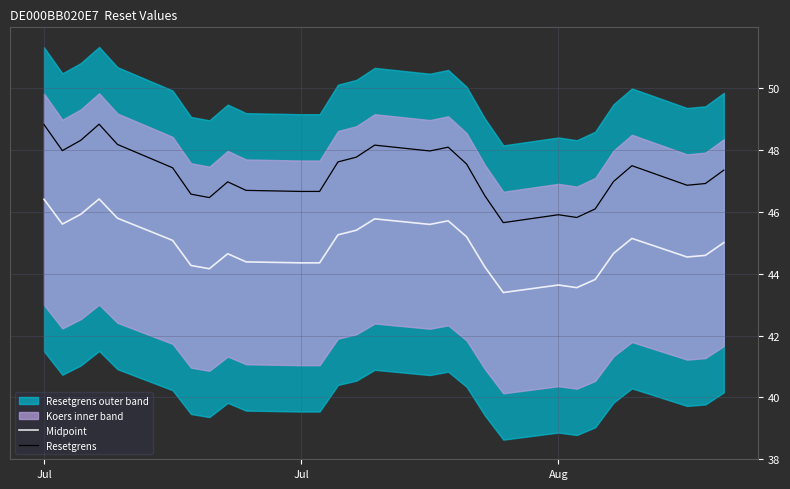

What is the highest value of the Resetgrens series?

48.8